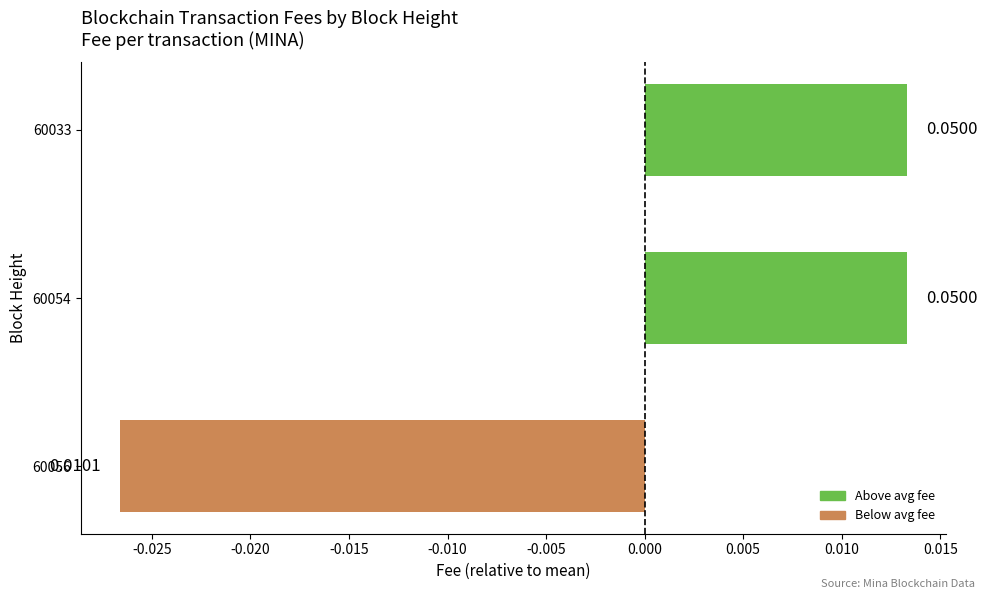

Are the bars horizontal?

Yes